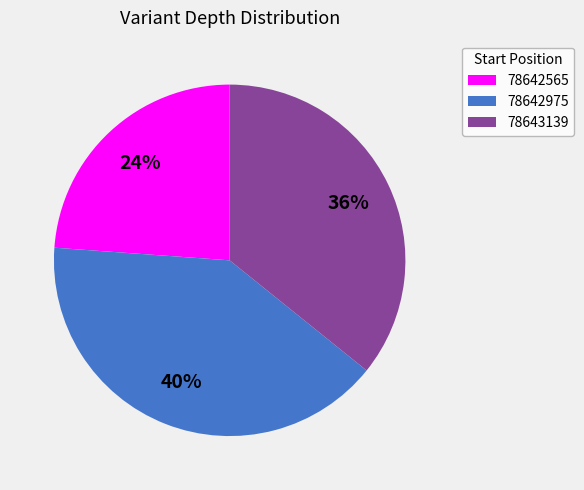

Which slice is the largest?

78642975